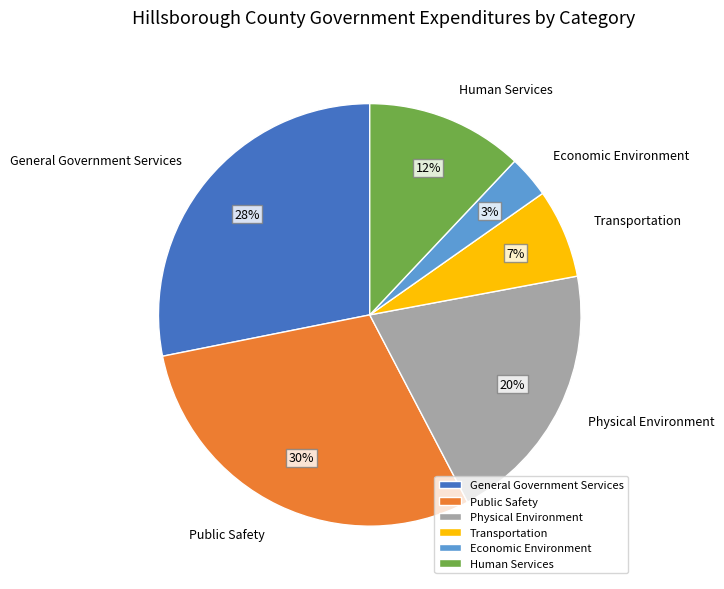

Between Public Safety and Physical Environment, which is larger?

Public Safety